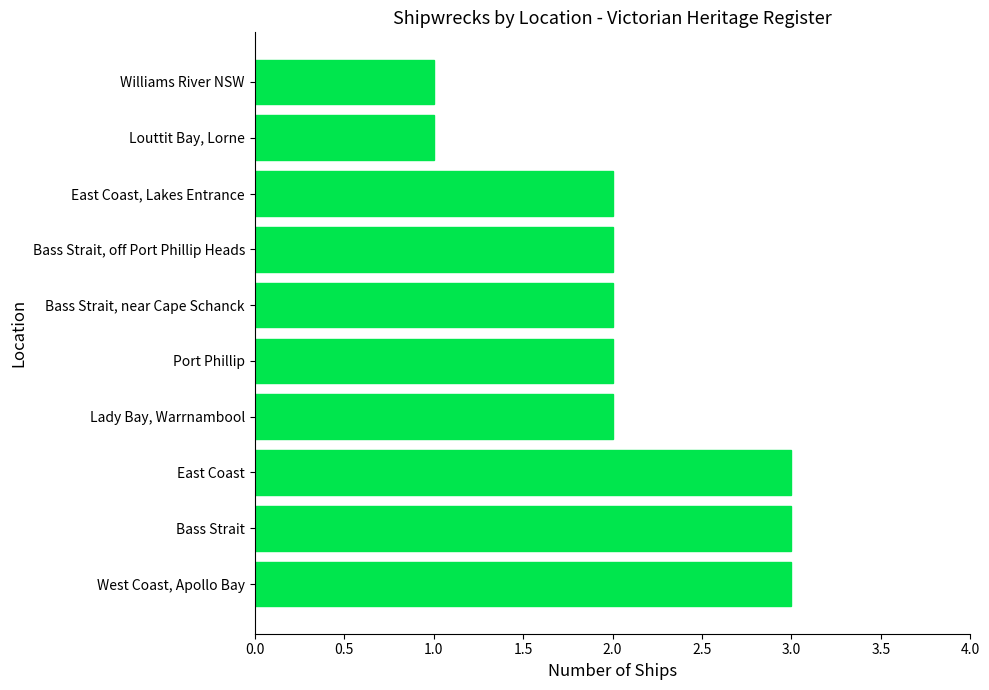

The chart shows a value of 4 at West Coast, Apollo Bay. True or false?

False